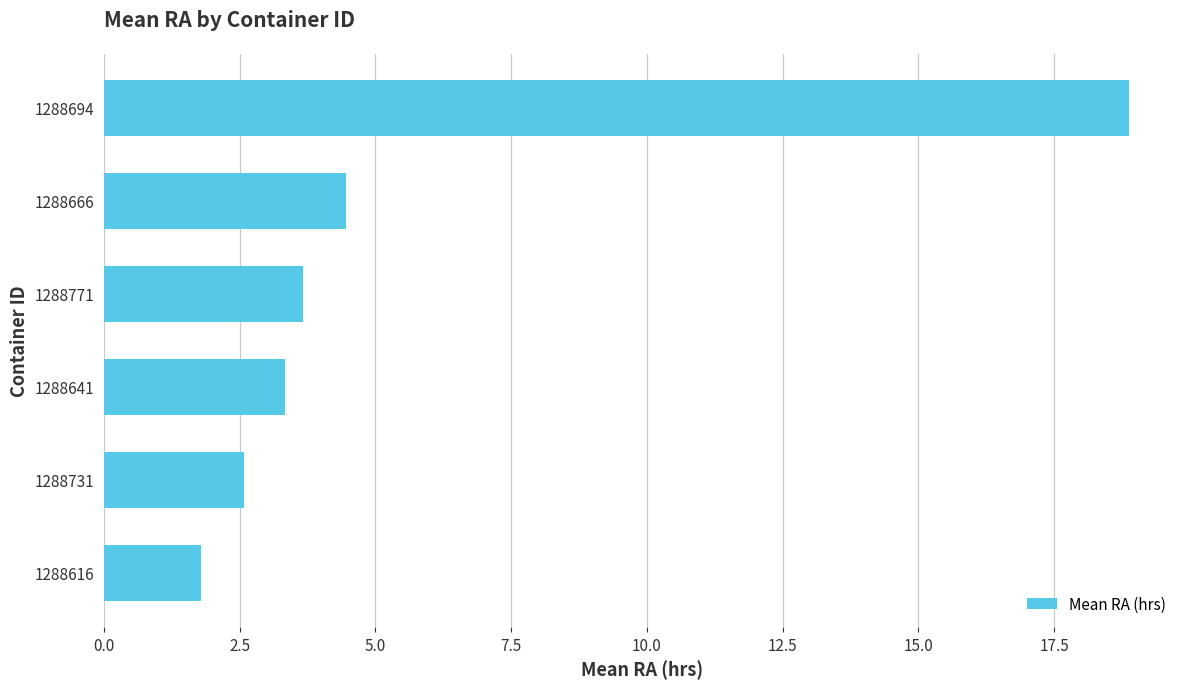

What is the change in value from 1288641 to 1288666?

+1.1